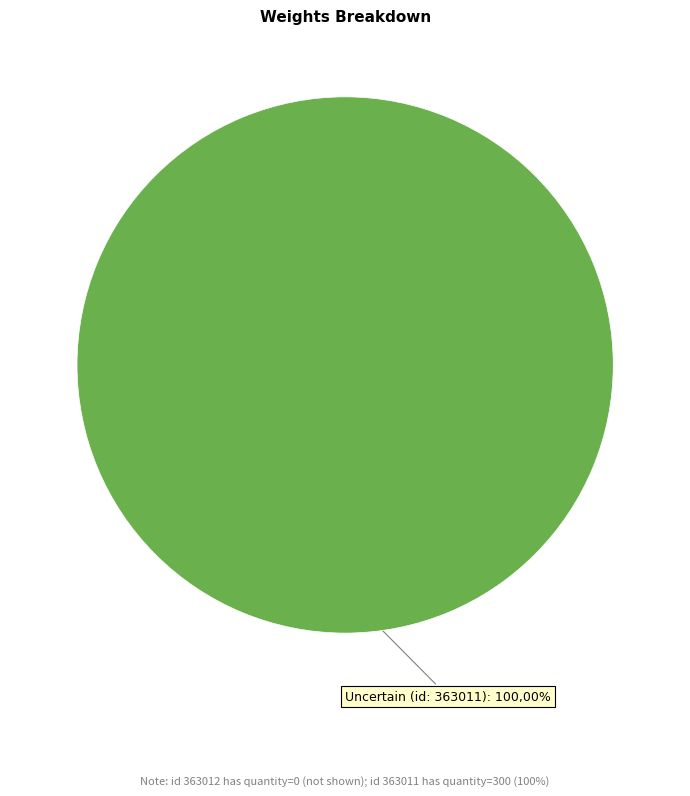

The Uncertain (id: 363011) slice represents 100% of the pie. True or false?

True